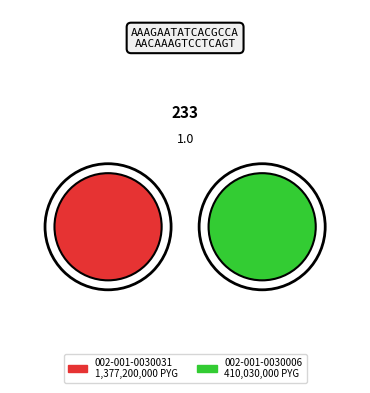

What portion of the pie excludes 002-001-0030031?

22.9%